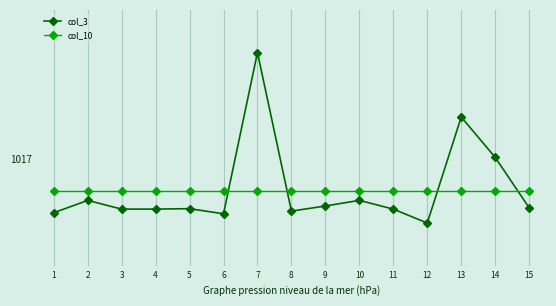

What is the lowest value of the col_3 series?

1014.0